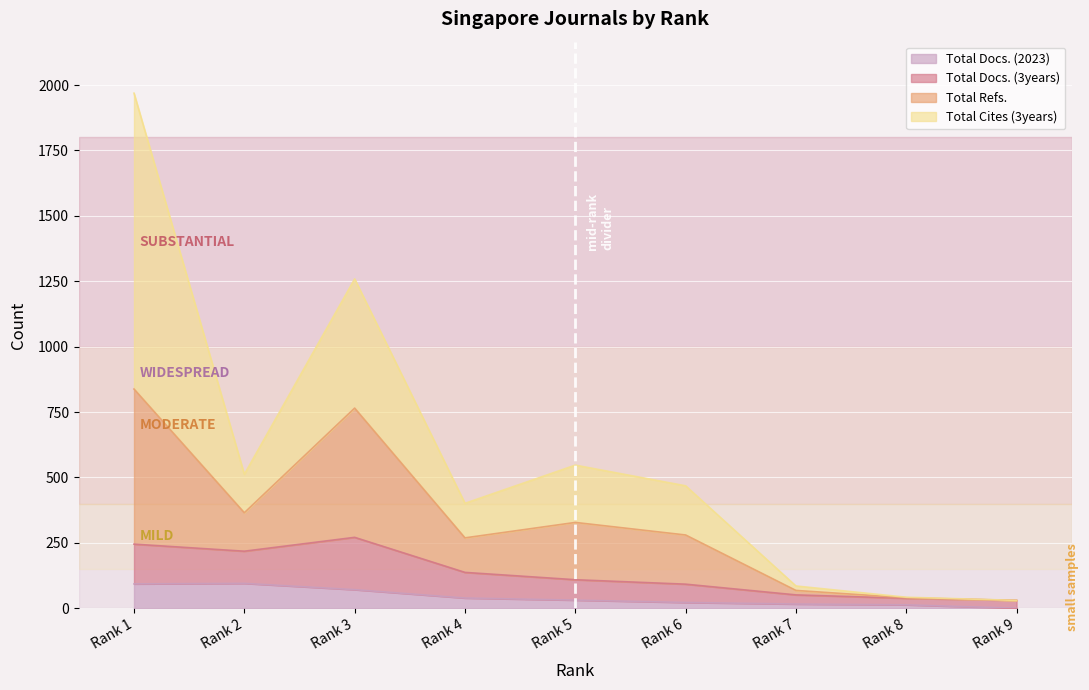

What is the highest value of the Total Docs. (2023) series?

95